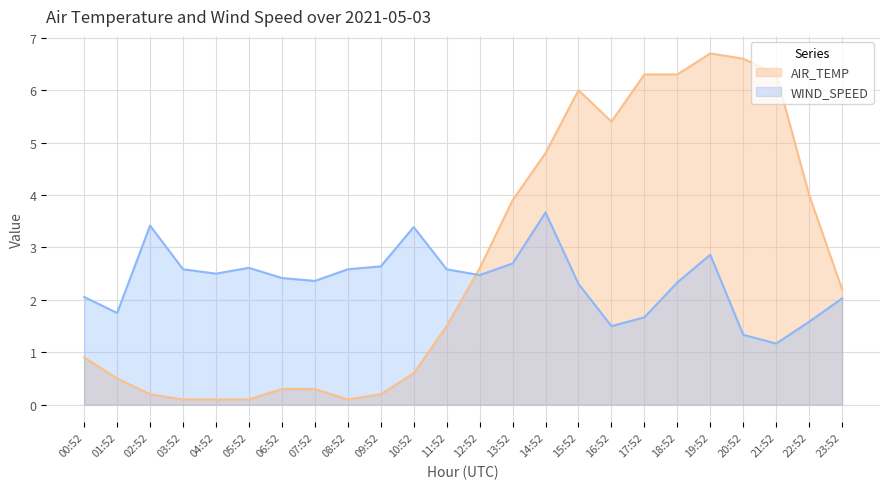

True or false: WIND_SPEED has a value of 2.6 at 11:52.

True